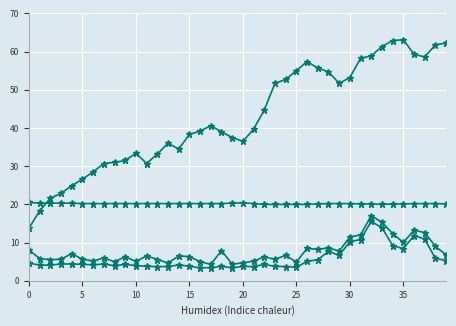

Is this an area chart (filled region under the line)?

No